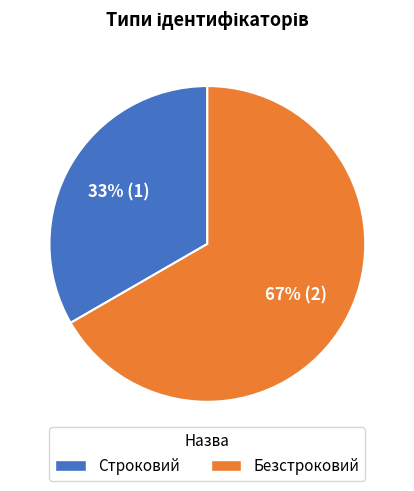

Which category has the smallest portion of the pie?

Строковий